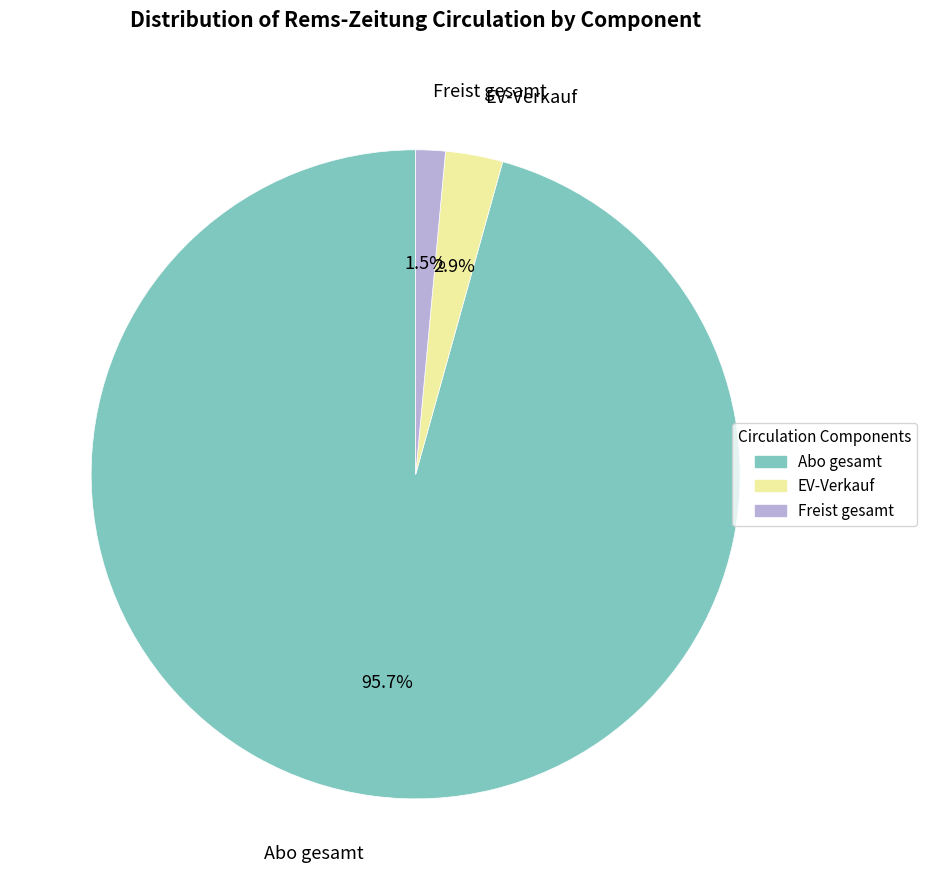

What is the largest slice in the pie chart?

Abo gesamt